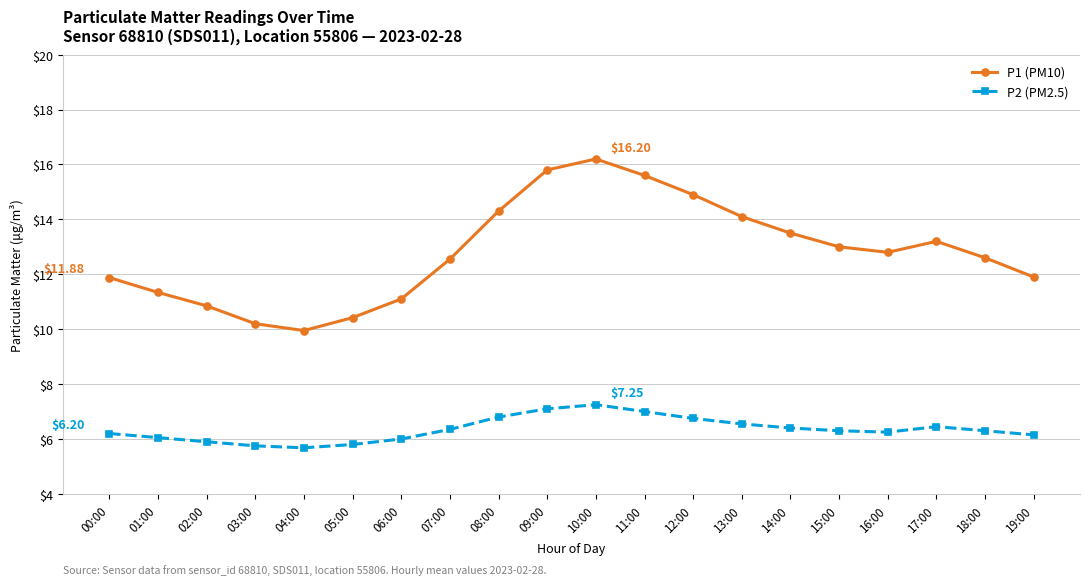

Which series has the largest range (max minus min)?

P1 (PM10)